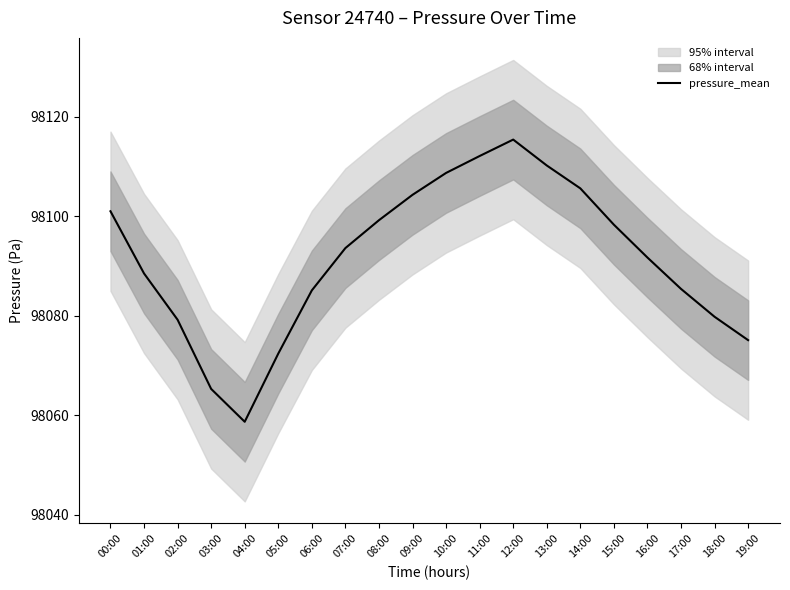

Which category has the highest value across all series?

12:00